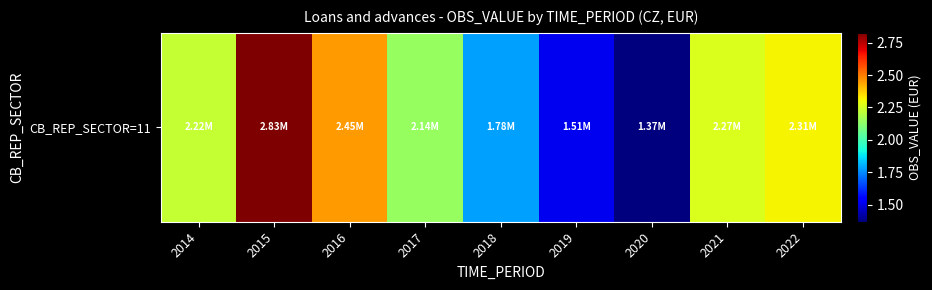

Is it true that the value at 2015 is 2825841?

True